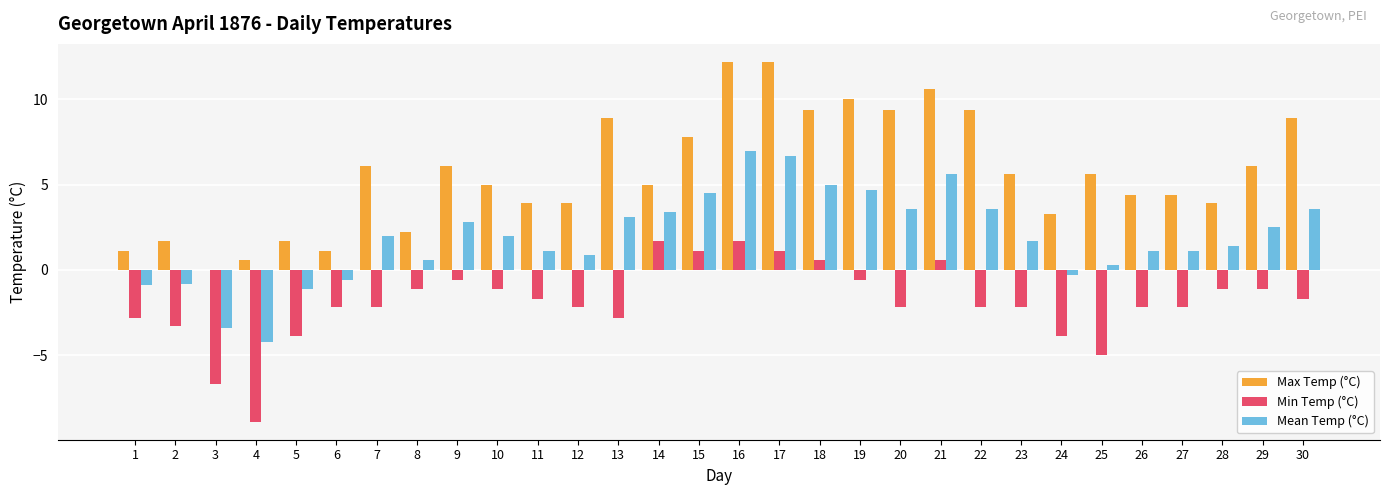

What is the sum of all Min Temp (°C) values?

-57.1